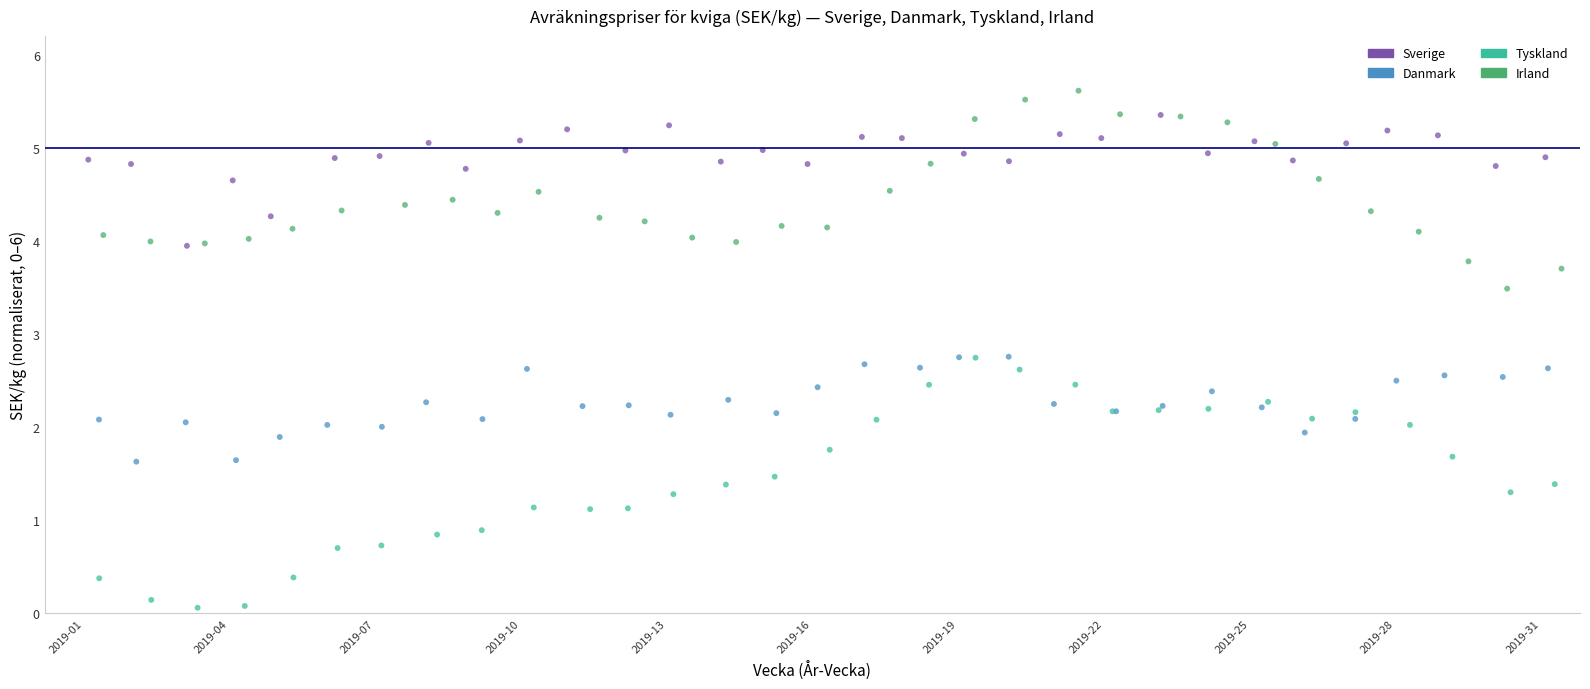

Which series contains the lowest Y value?

Tyskland